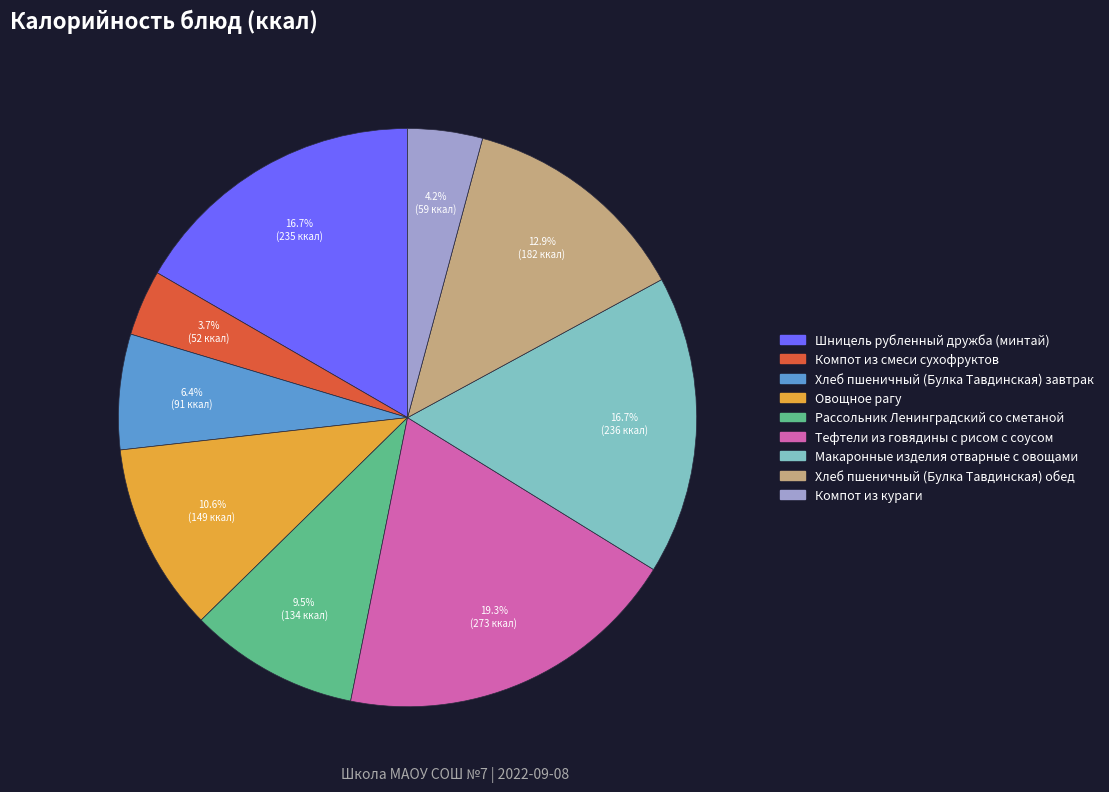

To the nearest percent, what percentage of the pie is Компот из кураги?

4%